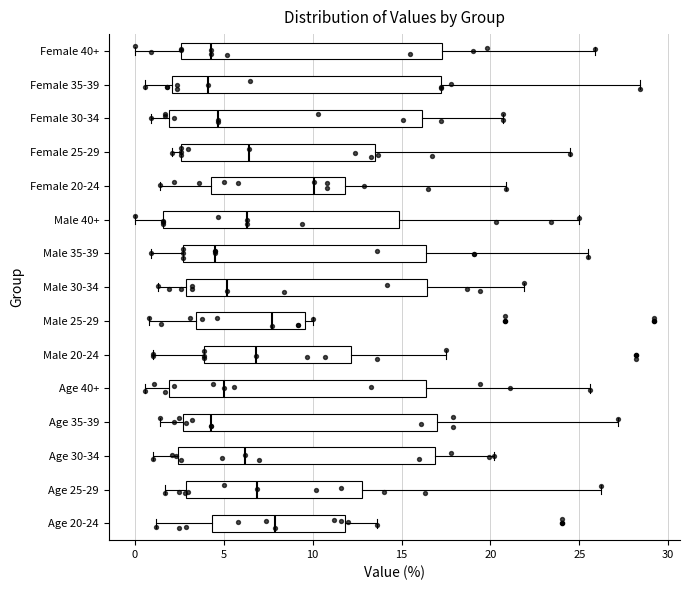

Reading bottom to top, read every box against the x-axis: the position of its median line, the range the box covers, and the ends of its whiskers. The values are not printed on the chart, so give them approximately, as read against the axis.

Age 20-24: median 8.0, box 4.5 to 12.0, whiskers 1.0 to 13.5
Age 25-29: median 7.0, box 3.0 to 13.0, whiskers 1.5 to 26.0
Age 30-34: median 6.0, box 2.5 to 17.0, whiskers 1.0 to 20.0
Age 35-39: median 4.5, box 2.5 to 17.0, whiskers 1.5 to 27.0
Age 40+: median 5.0, box 2.0 to 16.5, whiskers 0.5 to 25.5
Male 20-24: median 7.0, box 4.0 to 12.0, whiskers 1.0 to 17.5
Male 25-29: median 7.5, box 3.5 to 9.5, whiskers 1.0 to 10.0
Male 30-34: median 5.0, box 3.0 to 16.5, whiskers 1.5 to 22.0
Male 35-39: median 4.5, box 2.5 to 16.5, whiskers 1.0 to 25.5
Male 40+: median 6.5, box 1.5 to 15.0, whiskers 0.0 to 25.0
Female 20-24: median 10.0, box 4.5 to 12.0, whiskers 1.5 to 21.0
Female 25-29: median 6.5, box 2.5 to 13.5, whiskers 2.0 to 24.5
Female 30-34: median 4.5, box 2.0 to 16.0, whiskers 1.0 to 20.5
Female 35-39: median 4.0, box 2.0 to 17.0, whiskers 0.5 to 28.5
Female 40+: median 4.5, box 2.5 to 17.5, whiskers 0.0 to 26.0